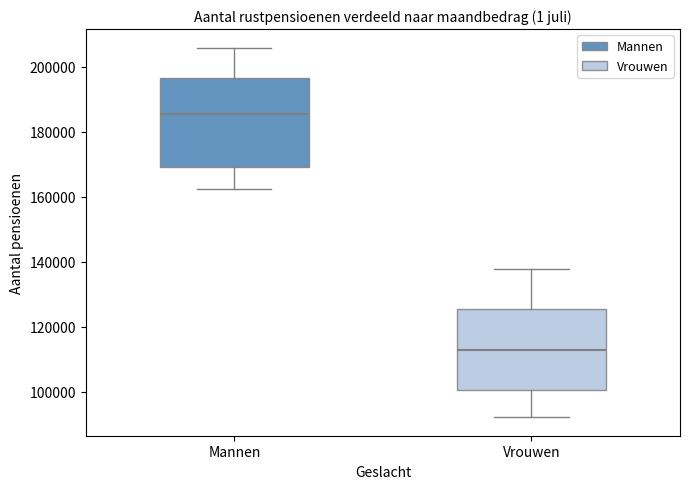

Where is the upper edge of the box for Vrouwen on the y-axis? The values are not printed on the chart, so give them approximately, as read against the axis.

126000